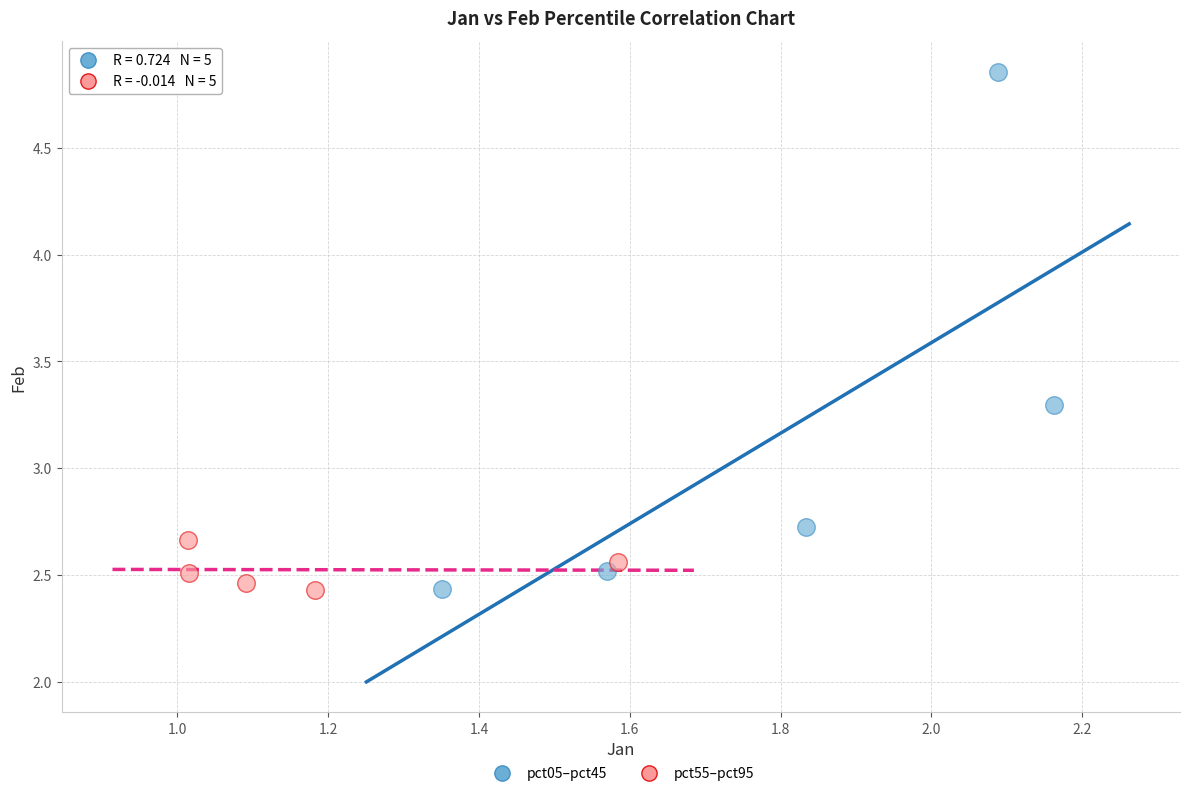

Which series reaches the maximum Y coordinate?

pct05–pct45